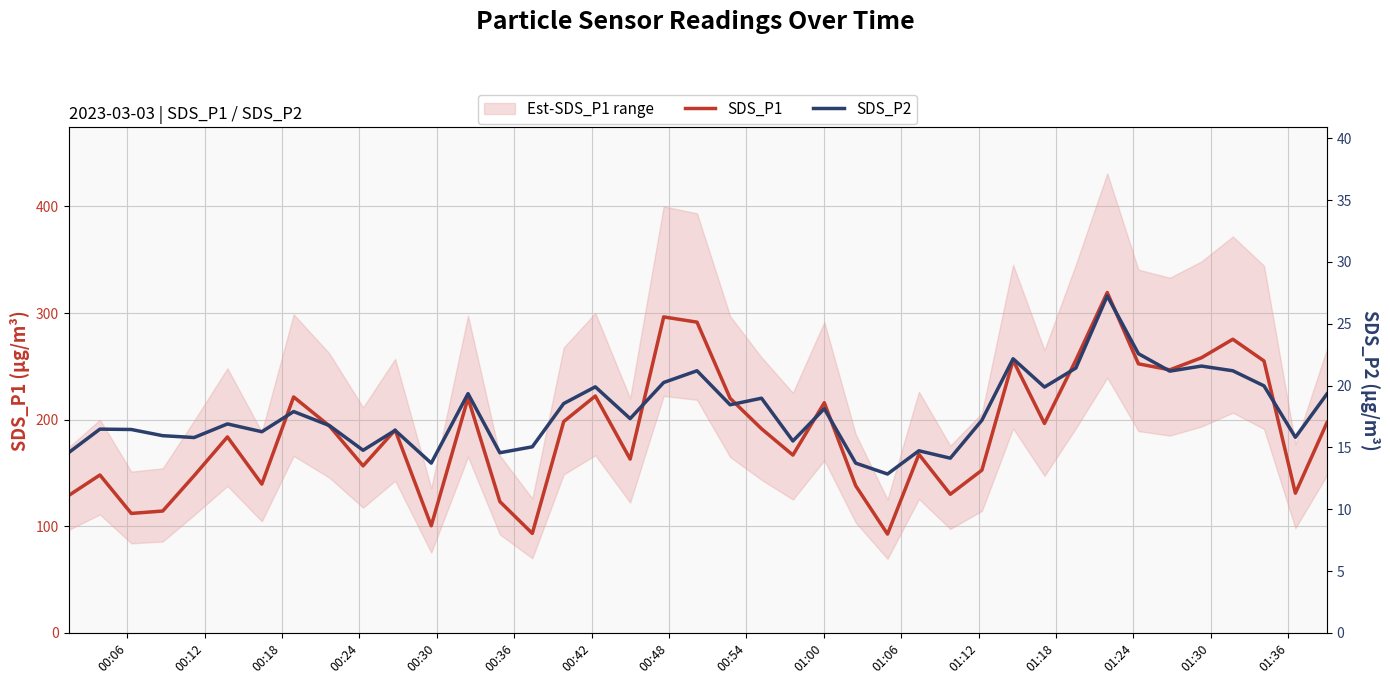

What is the maximum value for SDS_P1?

319.2